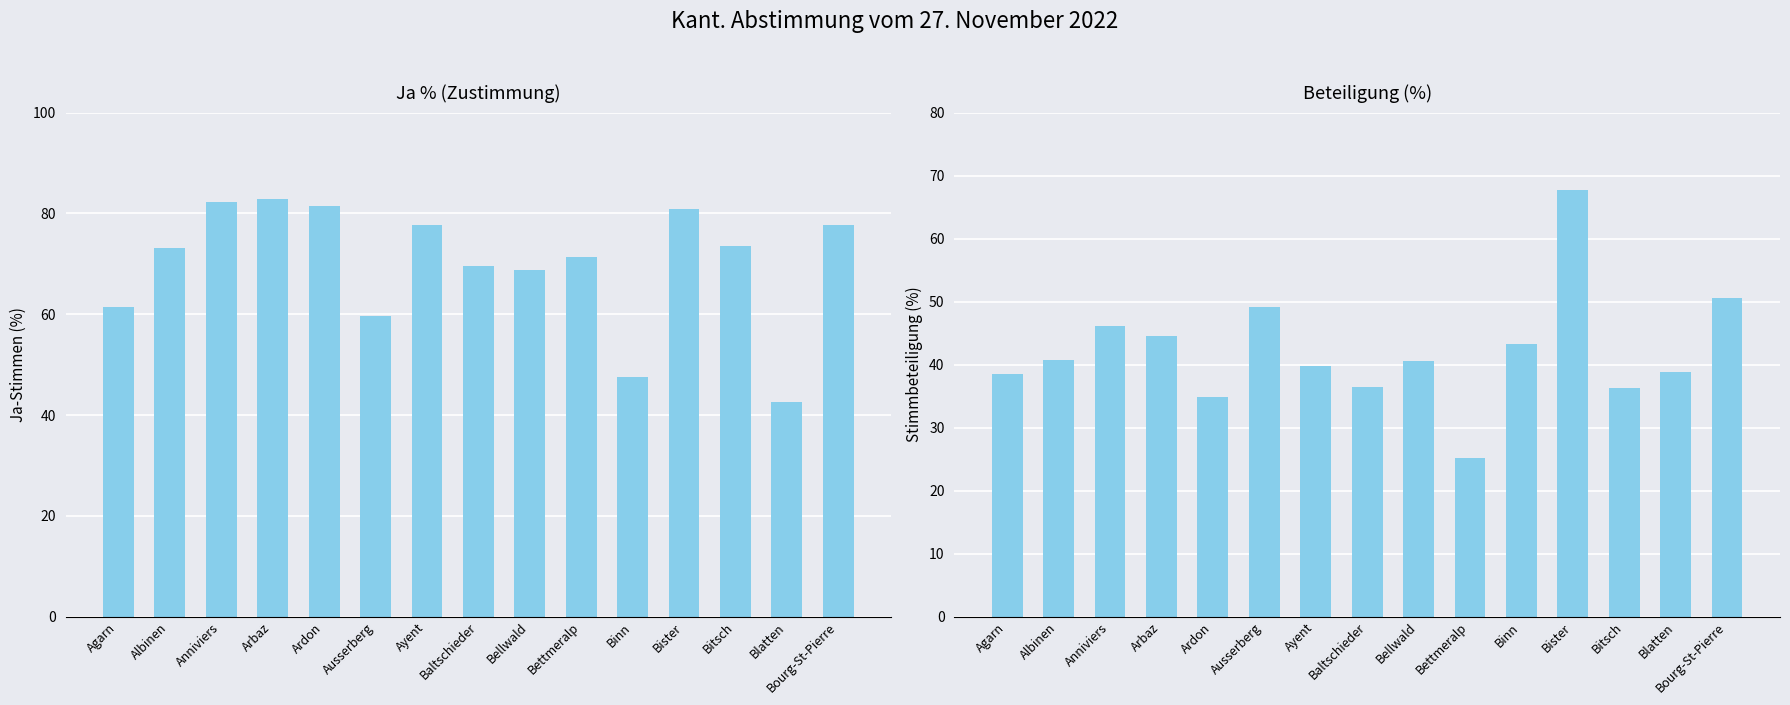

List the series in order of their overall mean, lowest first.

Beteiligung %, Ja %